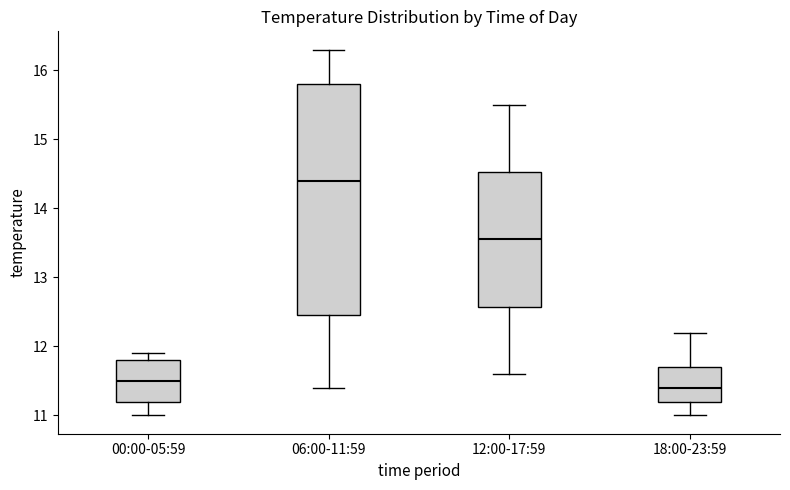

Where does the lower whisker of the box for 18:00-23:59 end on the y-axis? The values are not printed on the chart, so give them approximately, as read against the axis.

11.0